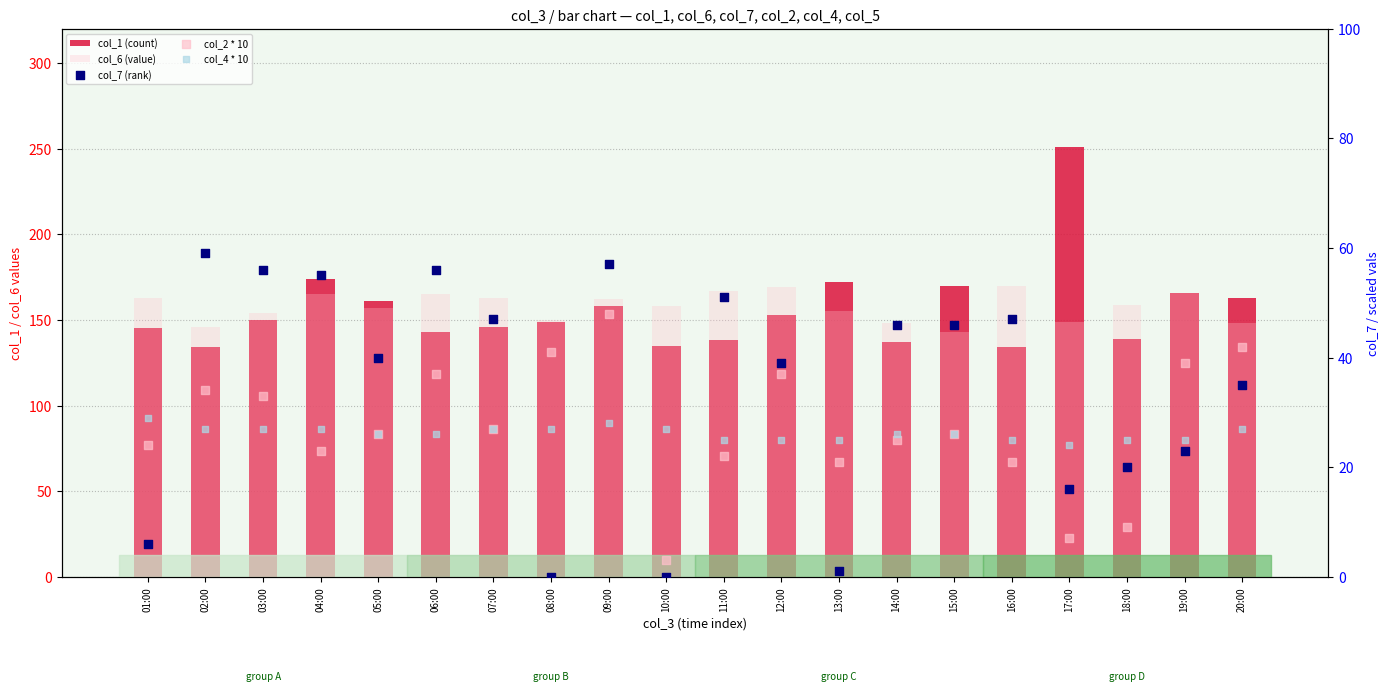

Which series has the largest total across all categories?

col_6 (value)